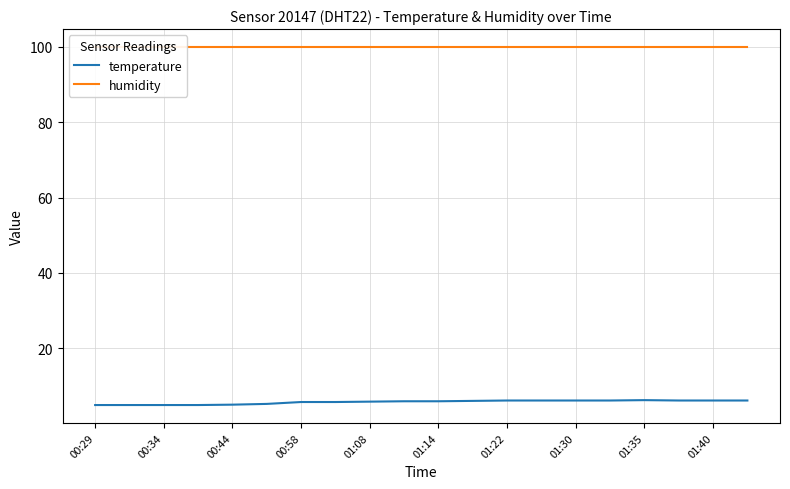

The temperature series shows 6.2 at 01:40. True or false?

True